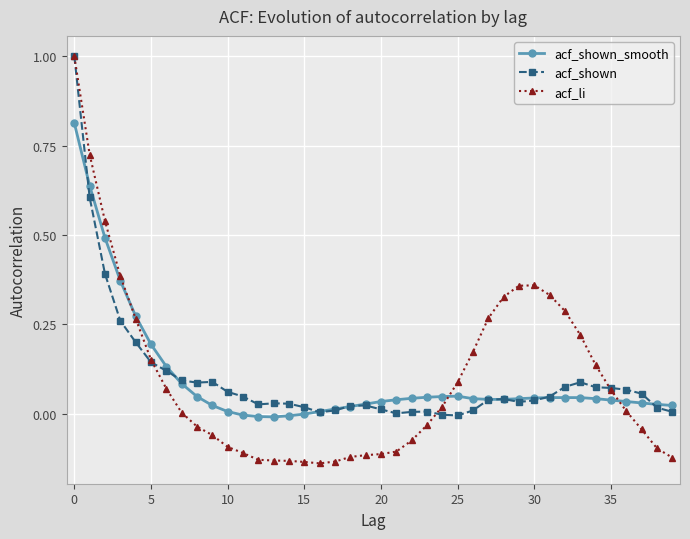

Is this an area chart (filled region under the line)?

No